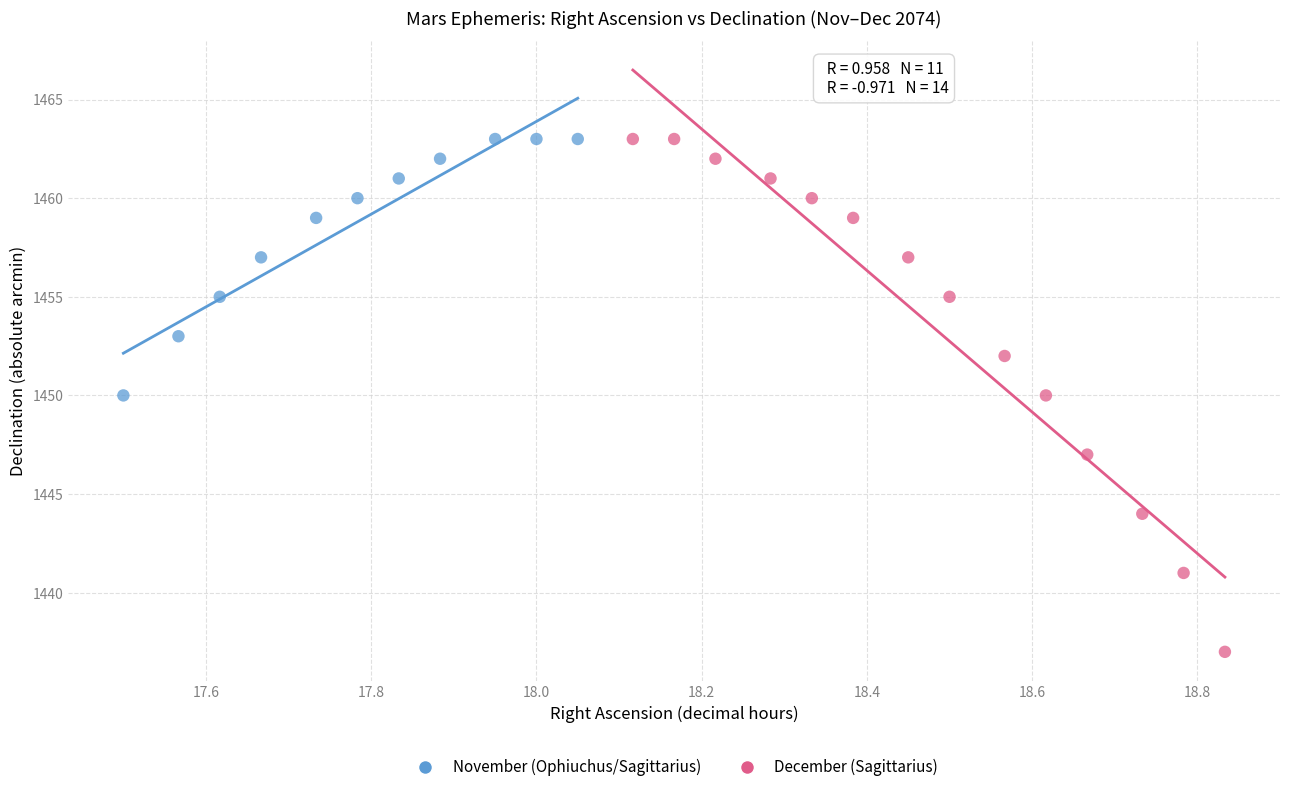

What are all the series names shown in the legend?

November (Ophiuchus/Sagittarius), December (Sagittarius)